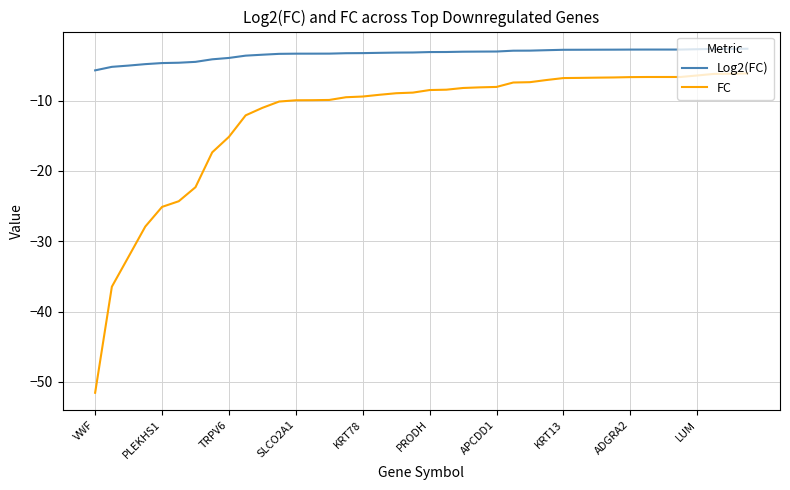

Which series has the largest total across all categories?

Log2(FC)